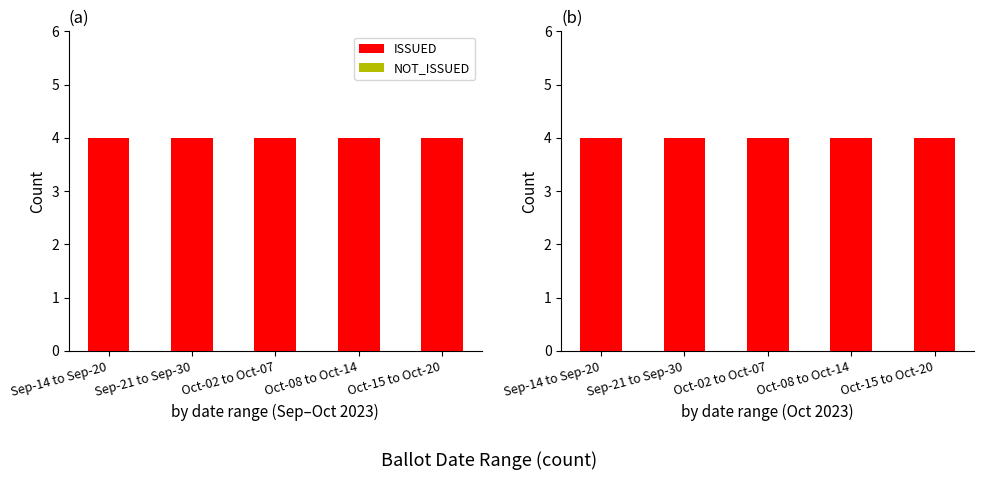

Rank the categories by NOT_ISSUED value from highest to lowest.

Sep-14 to Sep-20, Sep-21 to Sep-30, Oct-02 to Oct-07, Oct-08 to Oct-14, Oct-15 to Oct-20